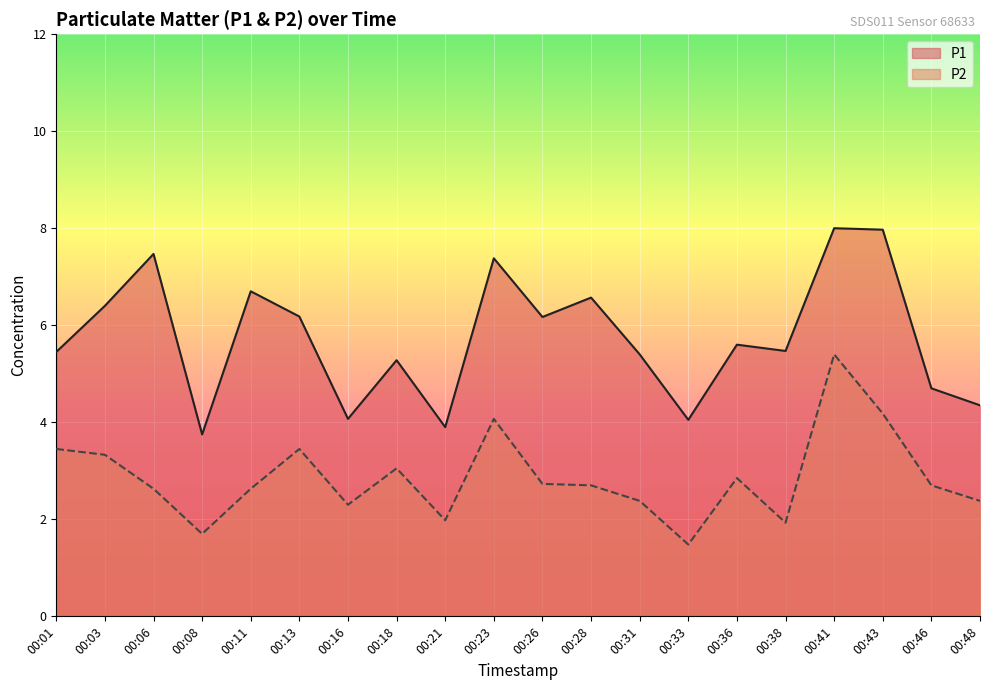

What is the difference between the highest and lowest values at 00:28?

3.9